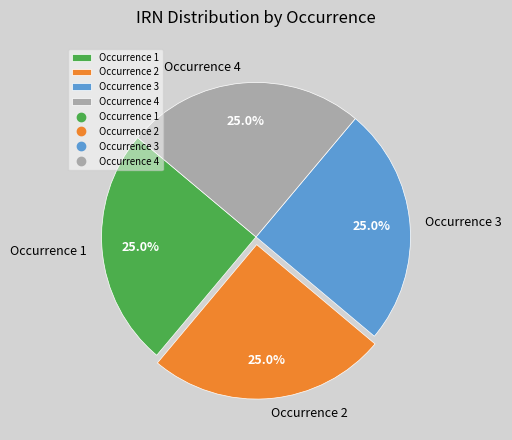

Is there a majority slice in this chart?

No